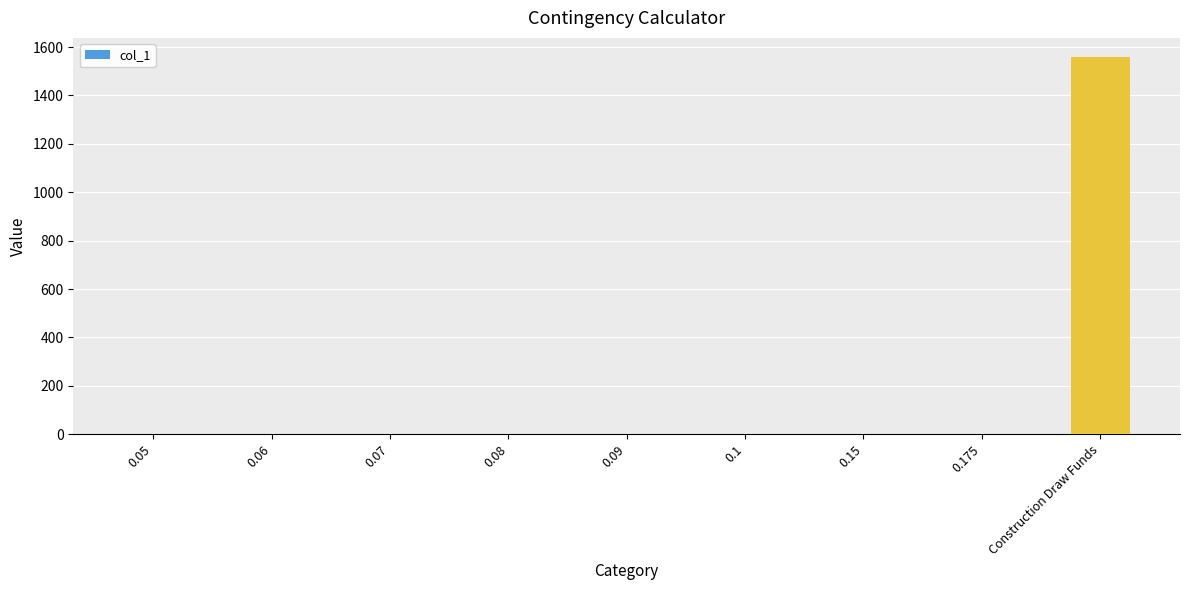

Does the chart contain stacked bars?

No